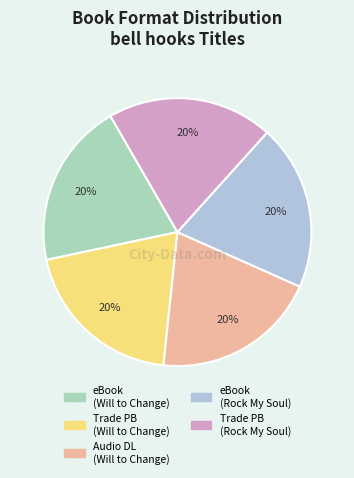

To the nearest percent, what is the average slice percentage?

20%